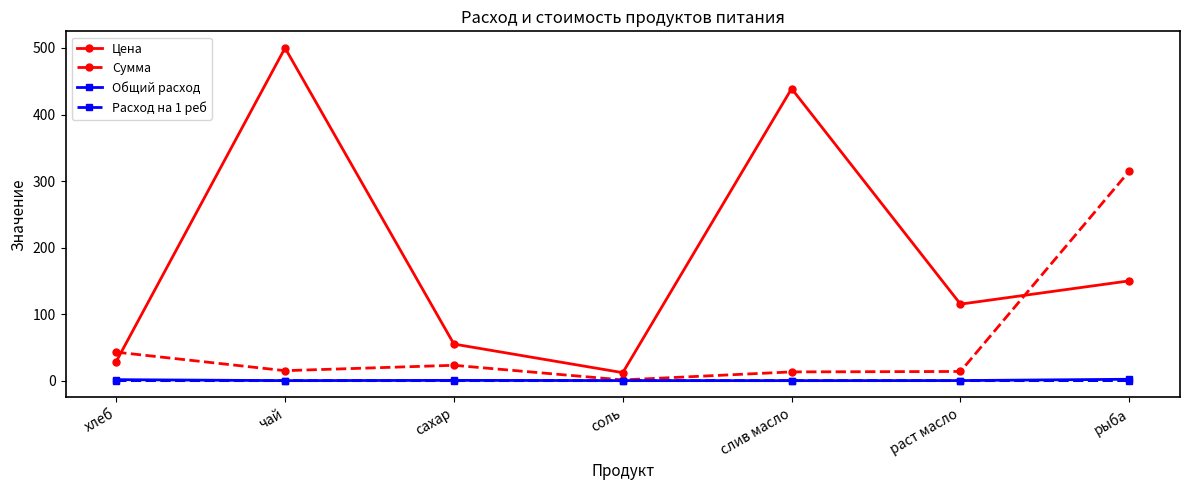

At which label is Сумма closest to 158?

хлеб